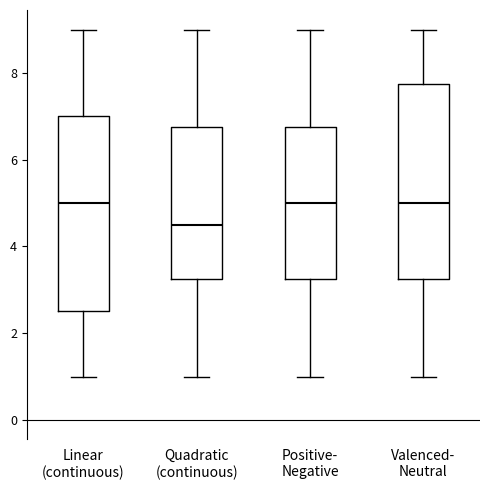

Reading left to right, read every box against the y-axis: the position of its median line, the range the box covers, and the ends of its whiskers. The values are not printed on the chart, so give them approximately, as read against the axis.

Linear (continuous): median 5.0, box 2.6 to 7.0, whiskers 1.0 to 9.0
Quadratic (continuous): median 4.6, box 3.2 to 6.8, whiskers 1.0 to 9.0
Positive- Negative: median 5.0, box 3.2 to 6.8, whiskers 1.0 to 9.0
Valenced- Neutral: median 5.0, box 3.2 to 7.8, whiskers 1.0 to 9.0